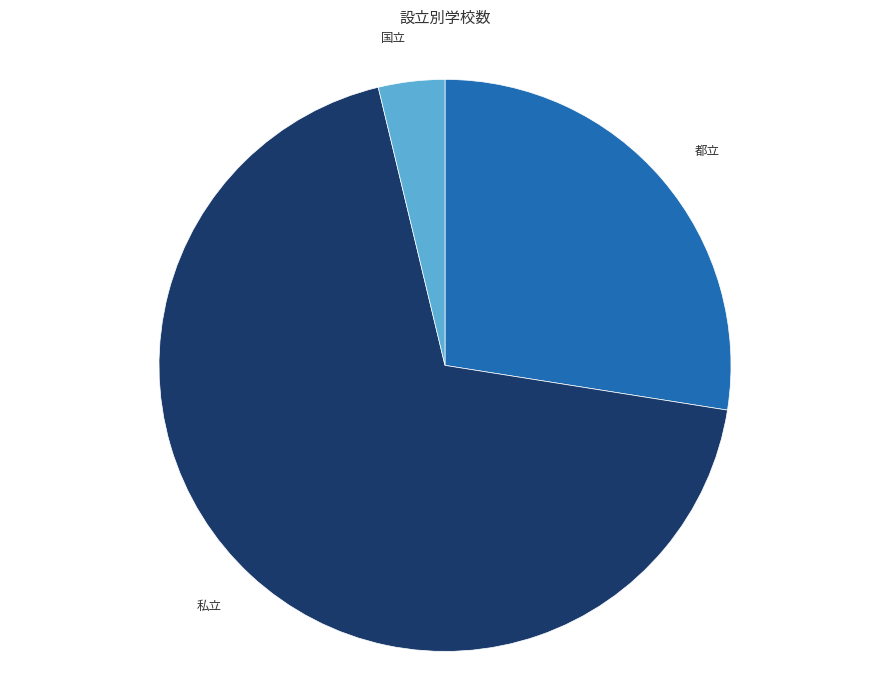

Is the sum of 私立 and 都立 greater than half?

Yes